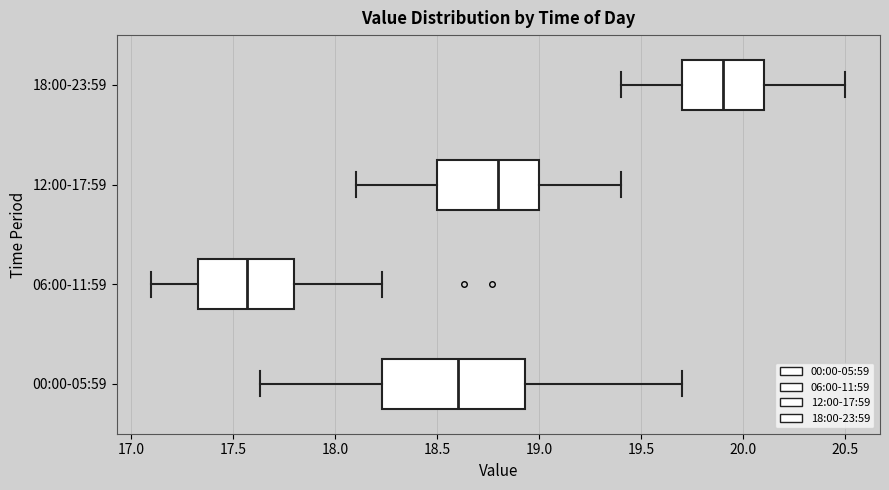

Which box is the widest, from its left edge to its right edge?

00:00-05:59